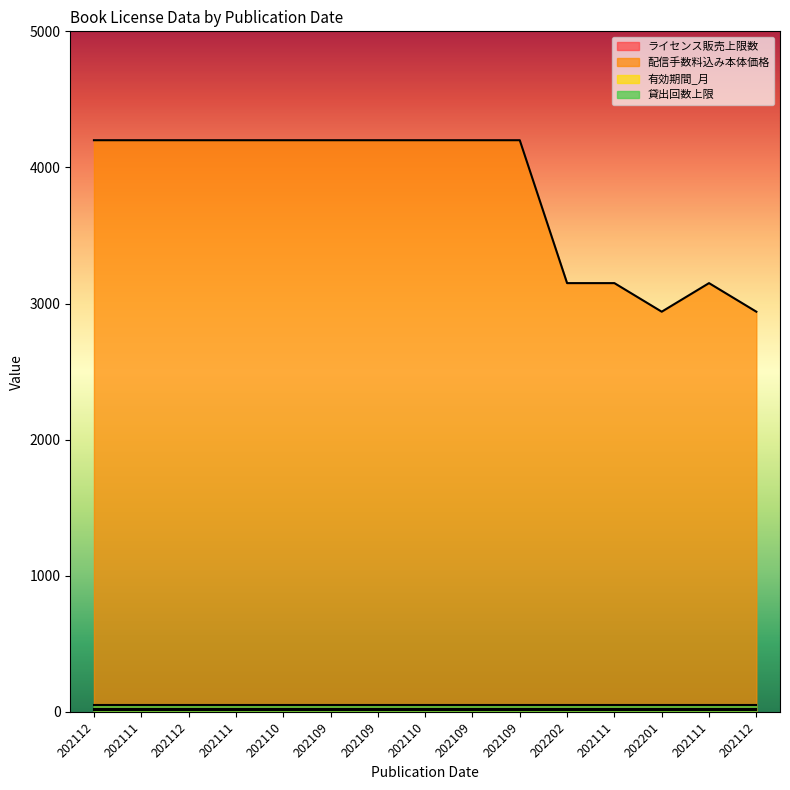

Does the chart display data point markers on the line(s)?

No